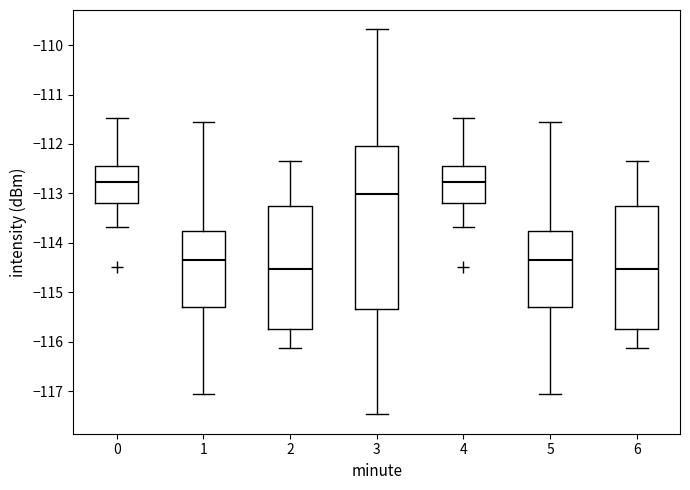

Reading left to right, transcribe this box plot: for each box, give where its median line is, the range the box spans, and where its two whiskers end, as read against the y-axis. The values are not printed on the chart, so give them approximately, as read against the axis.

0: median -112.8, box -113.2 to -112.4, whiskers -113.7 to -111.5
1: median -114.4, box -115.3 to -113.8, whiskers -117.1 to -111.5
2: median -114.5, box -115.7 to -113.3, whiskers -116.1 to -112.3
3: median -113.0, box -115.3 to -112.0, whiskers -117.5 to -109.7
4: median -112.8, box -113.2 to -112.4, whiskers -113.7 to -111.5
5: median -114.4, box -115.3 to -113.8, whiskers -117.1 to -111.5
6: median -114.5, box -115.7 to -113.3, whiskers -116.1 to -112.3